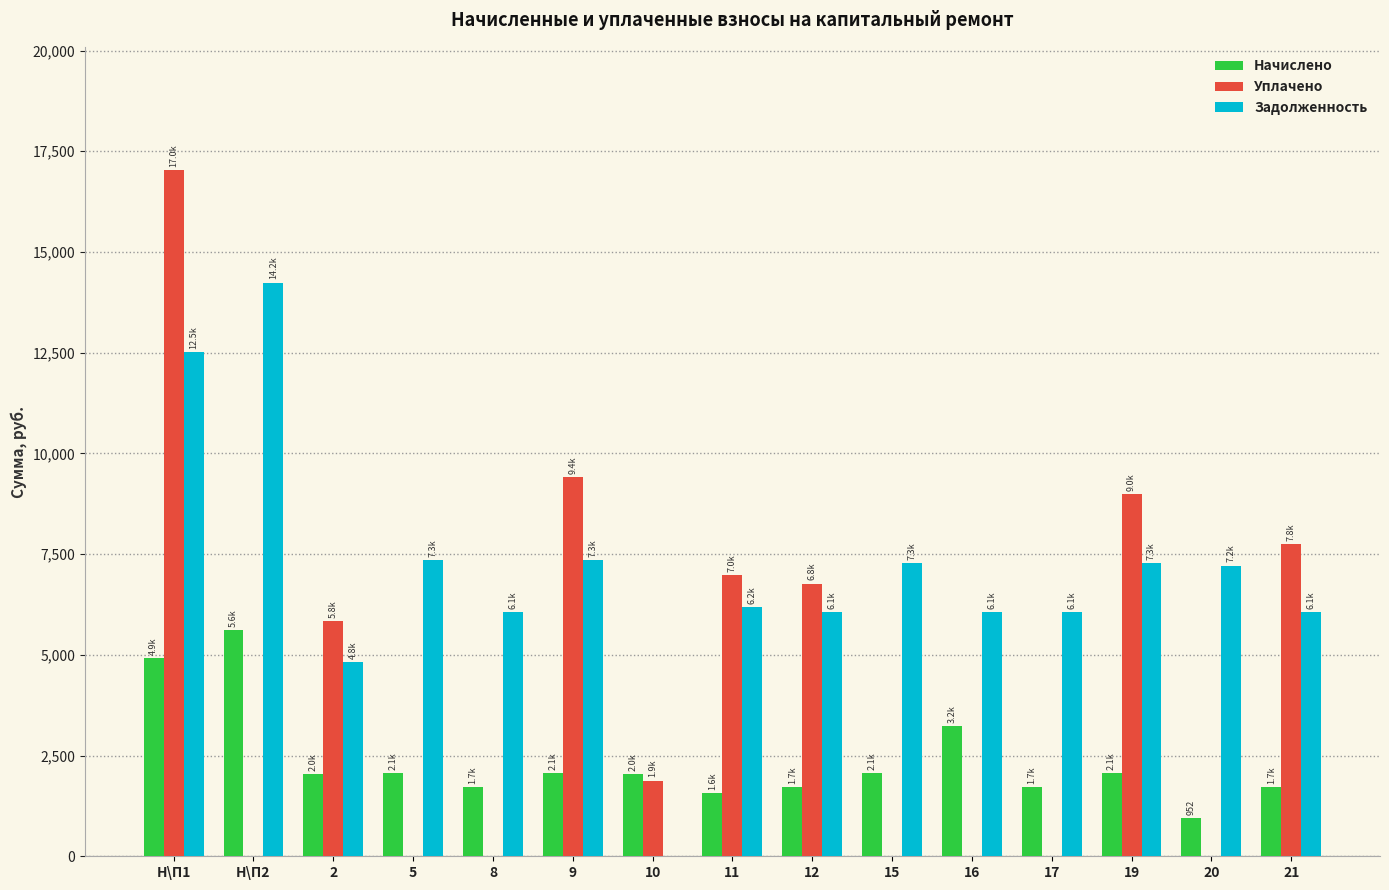

What is the total value across all series at 5?

9400.9